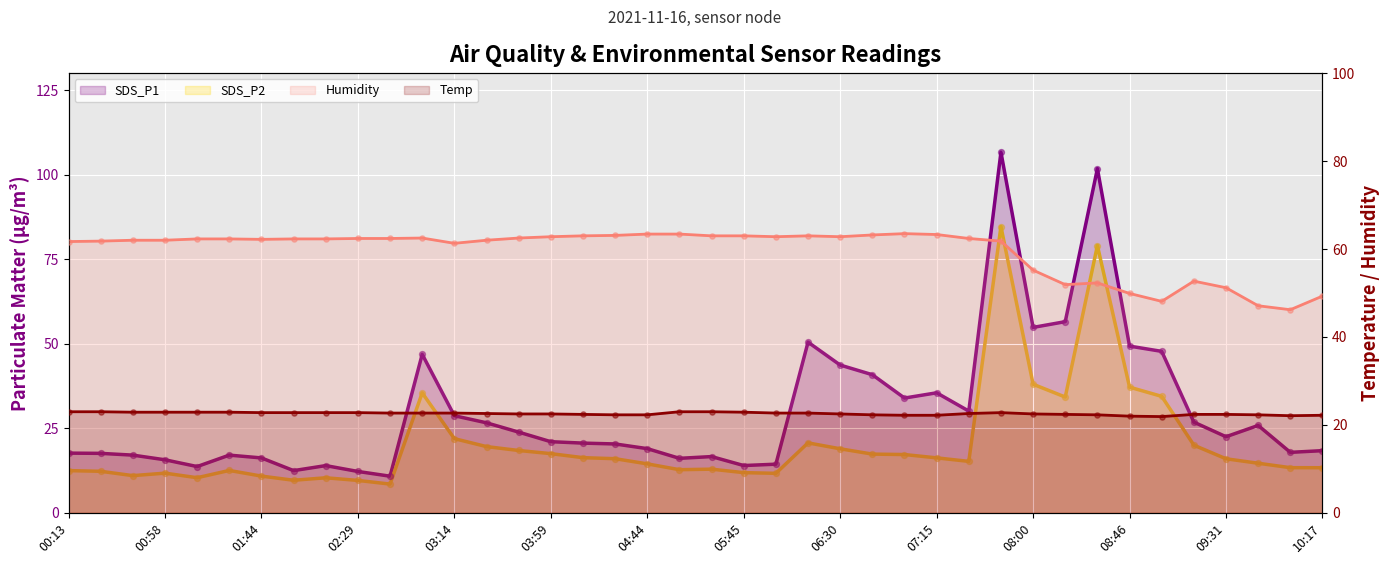

Which series contains the lowest Y value?

SDS_P2